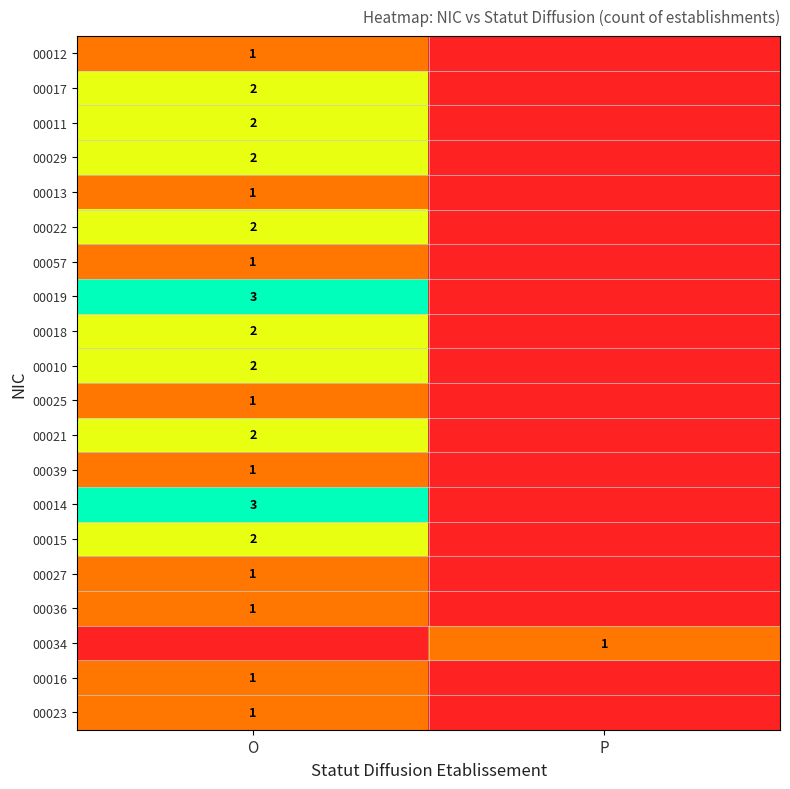

Is it true that 00034 equals 1 at P?

True